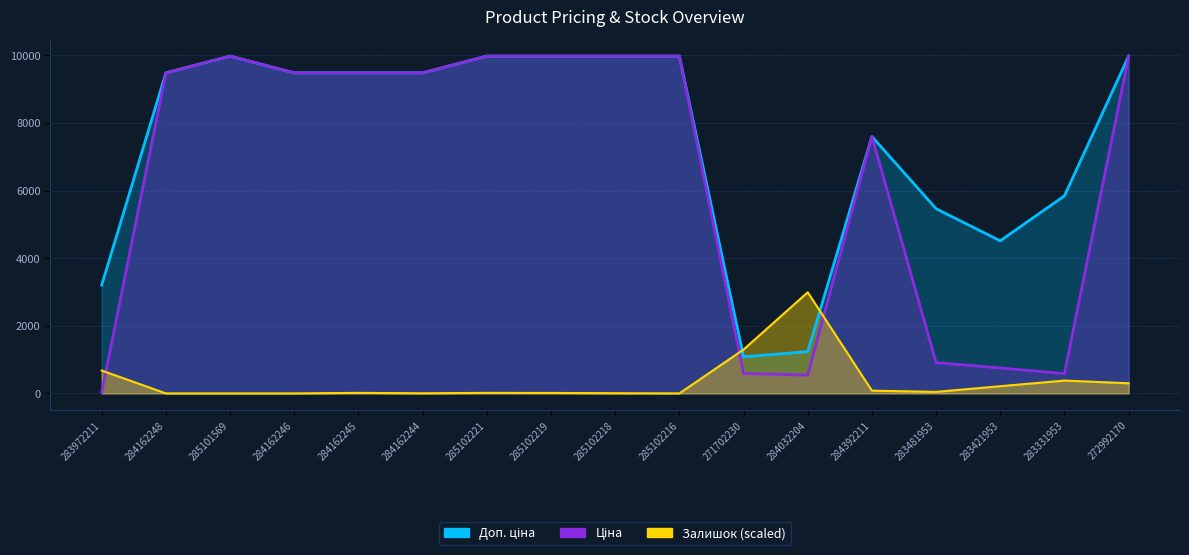

What is the label of the 2nd point from the right?

283331953